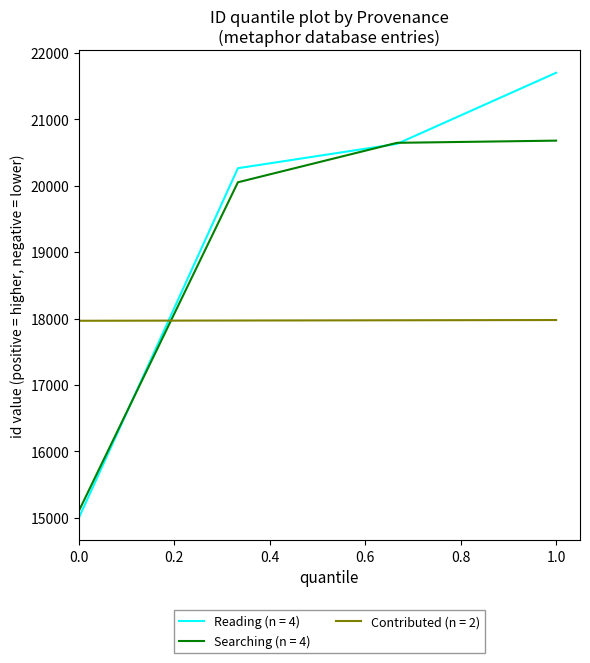

What is the maximum value for Reading (n = 4)?

21701